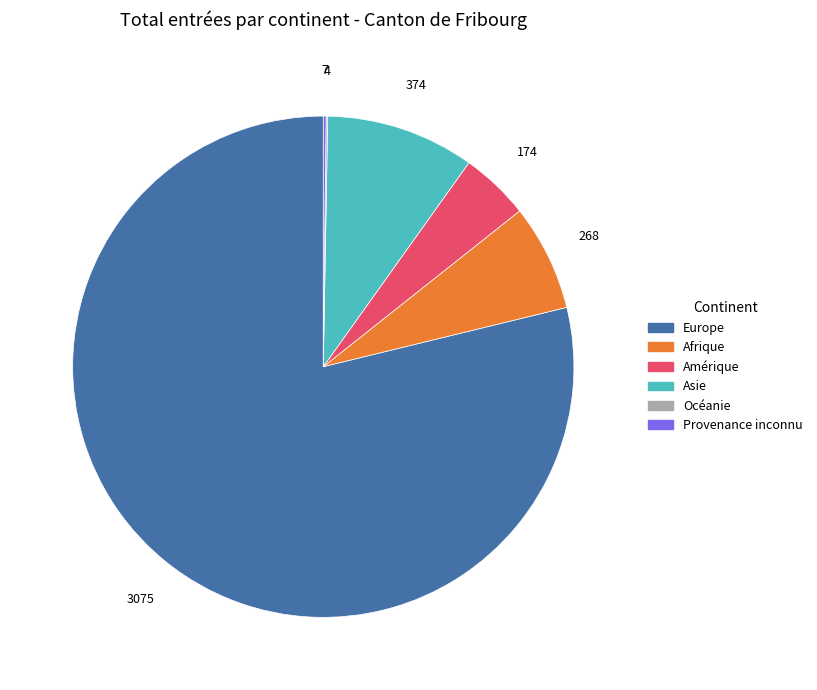

Is it true that Europe is 73% of the pie?

False